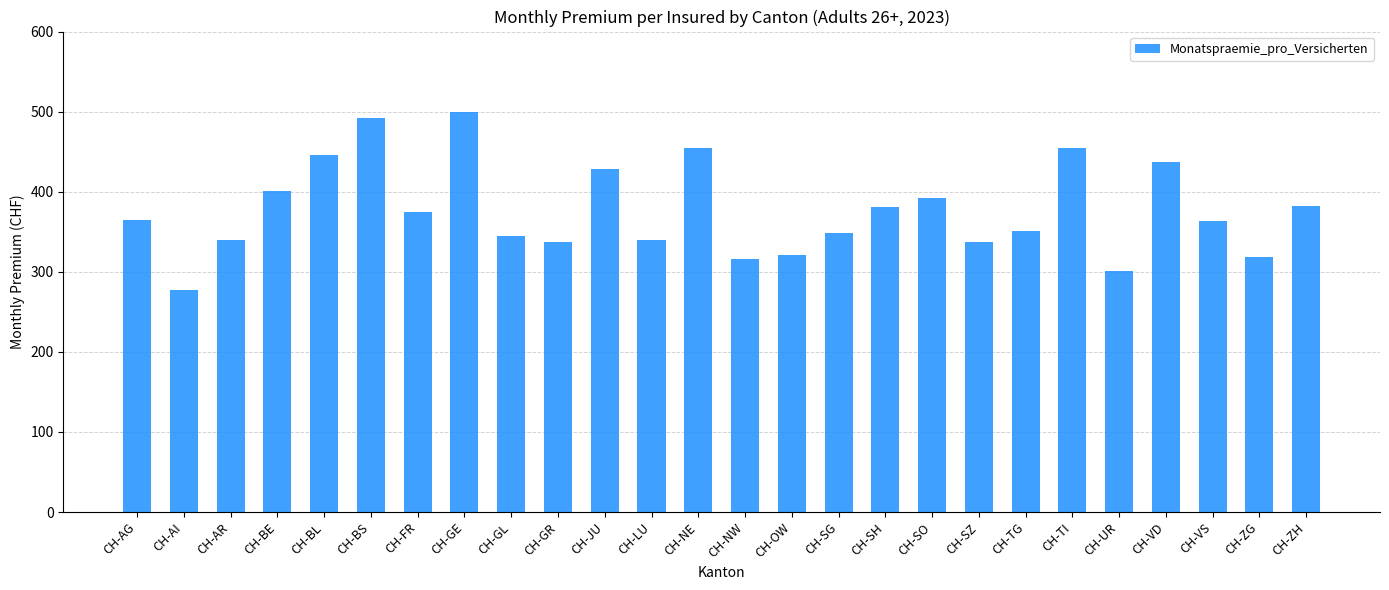

How many values exceed 364?

13